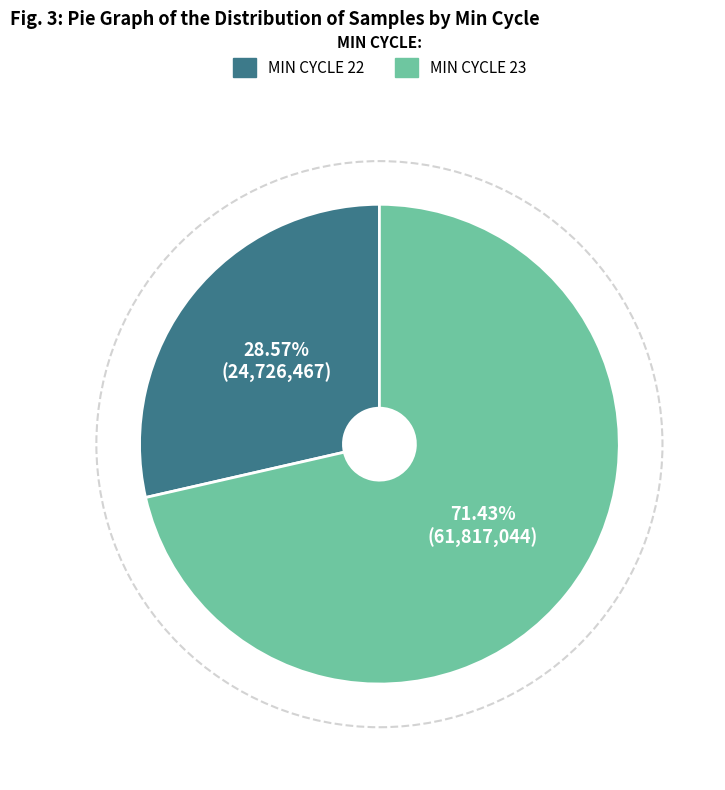

Rank the categories by value from lowest to highest.

MIN CYCLE 22, MIN CYCLE 23